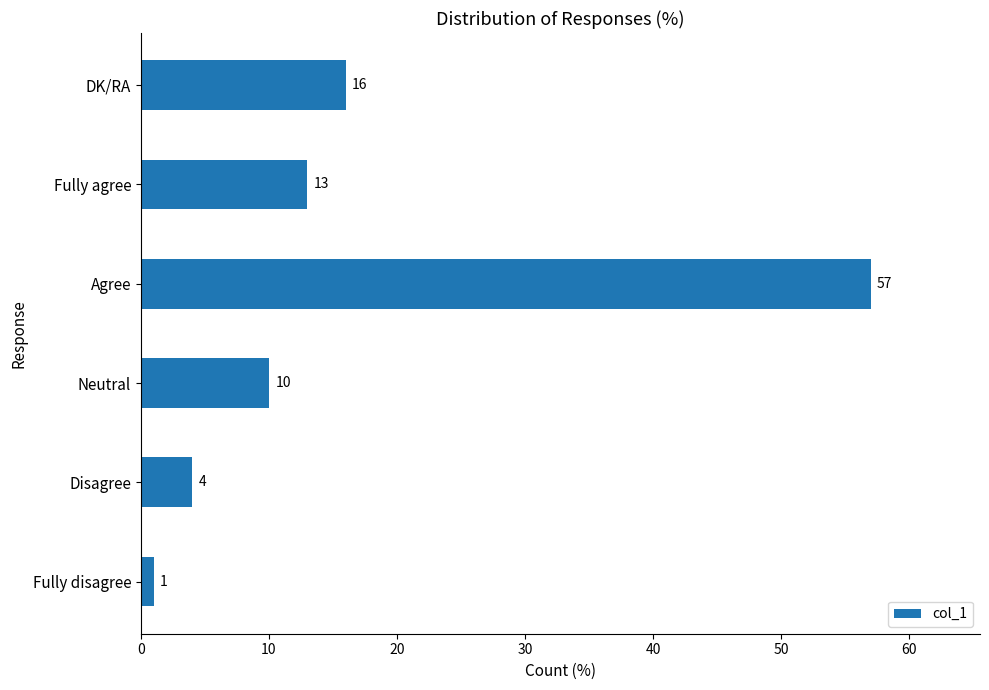

Reading bottom to top, list all the values displayed in this chart.

Fully disagree=1	Disagree=4	Neutral=10	Agree=57	Fully agree=13	DK/RA=16